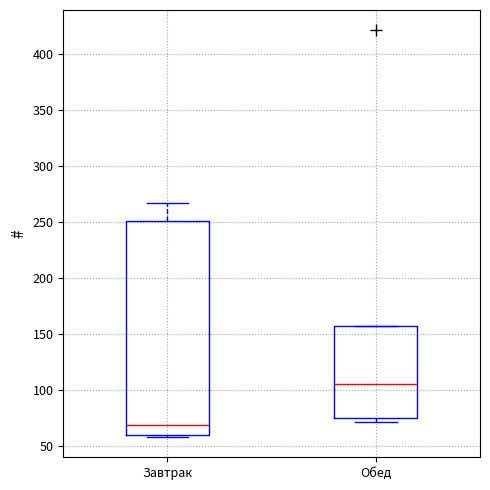

Reading left to right, transcribe this box plot: for each box, give where its median line is, the range the box spans, and where its two whiskers end, as read against the y-axis. The values are not printed on the chart, so give them approximately, as read against the axis.

Завтрак: median 70, box 60 to 250, whiskers 60 (just below the box's lower edge) to 265
Обед: median 105, box 75 to 155, whiskers 70 to 155